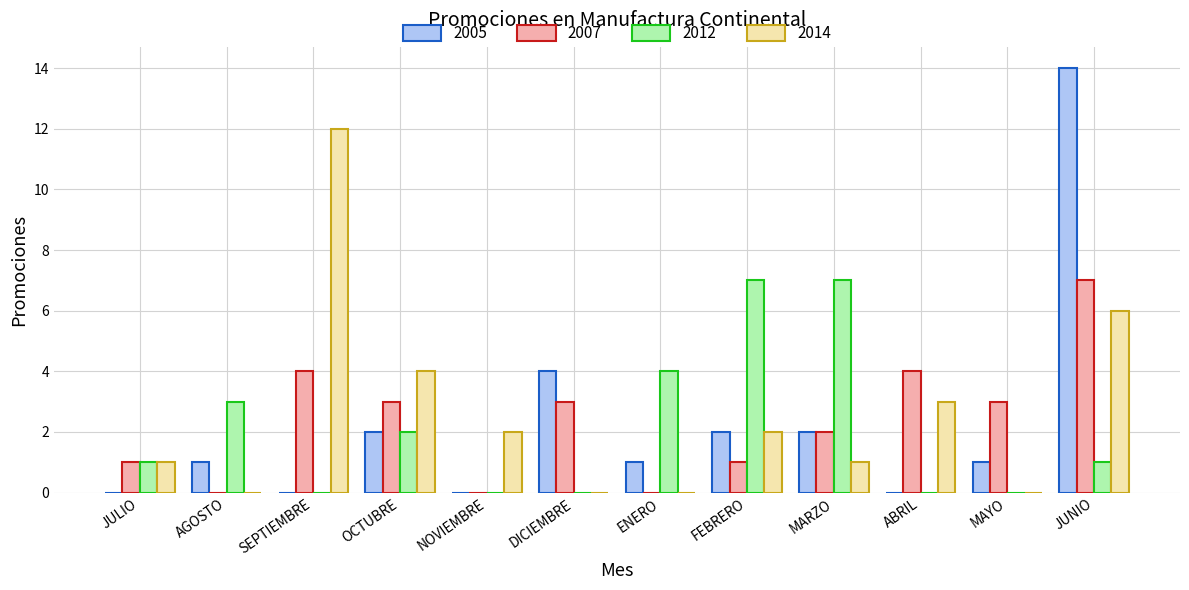

Reading left to right, extract all data points from this chart.

2005: 0	1	0	2	0	4	1	2	2	0	1	14
2007: 1	0	4	3	0	3	0	1	2	4	3	7
2012: 1	3	0	2	0	0	4	7	7	0	0	1
2014: 1	0	12	4	2	0	0	2	1	3	0	6